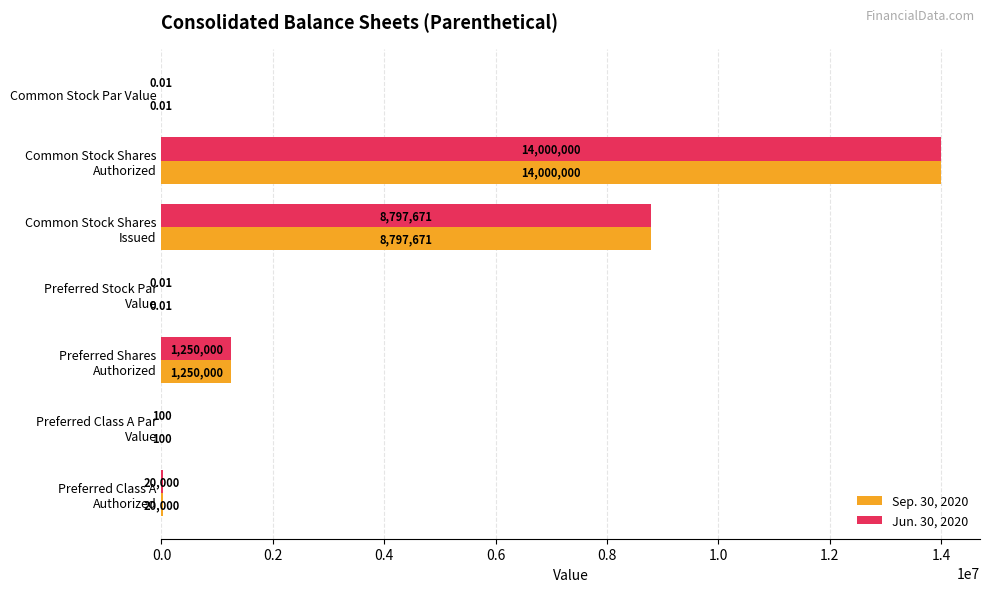

What is the sum of all Sep. 30, 2020 values?

24067771.0